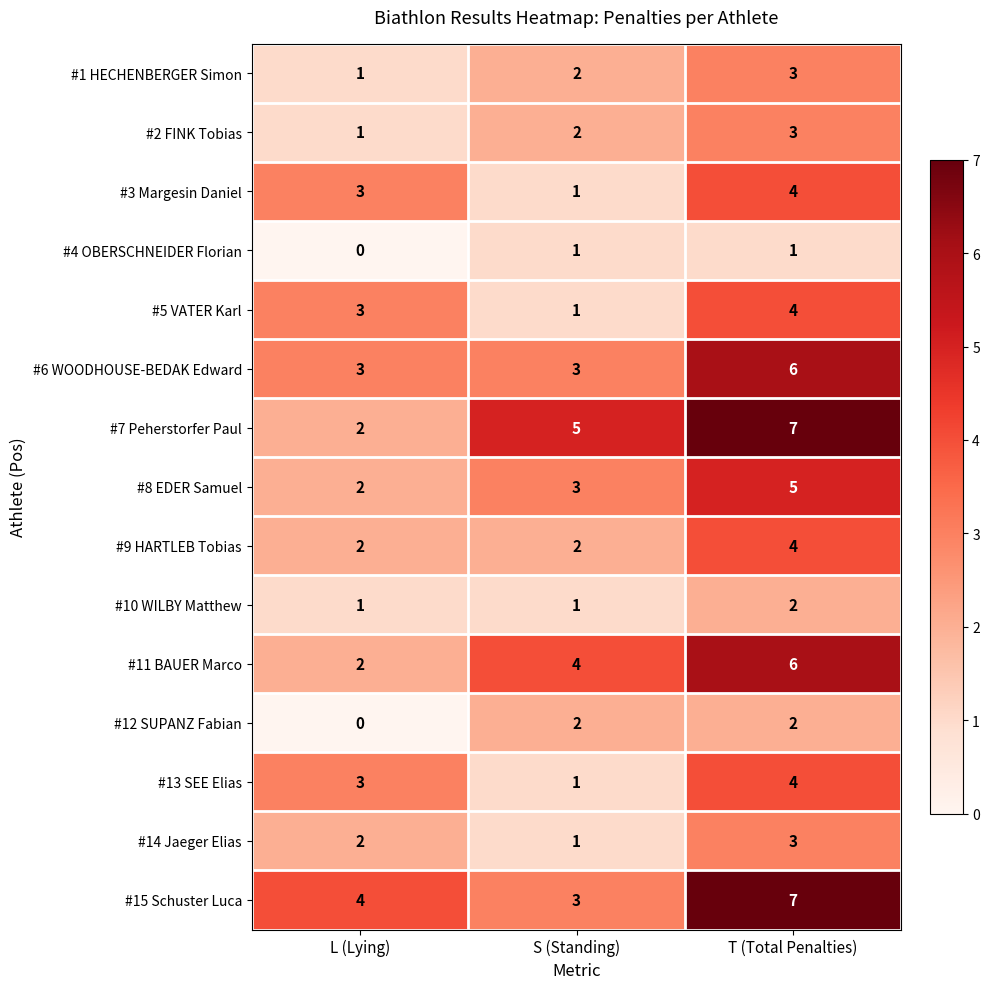

At which label is #4 OBERSCHNEIDER Florian closest to 0?

L (Lying)